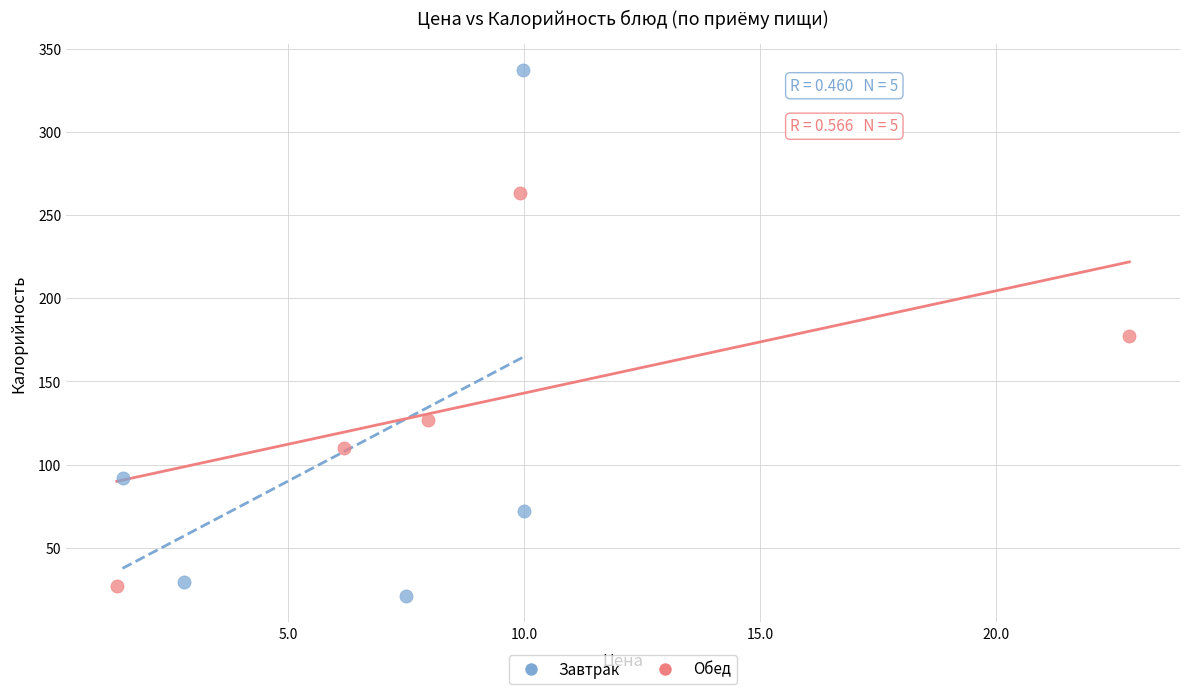

Which series reaches the maximum Y coordinate?

Завтрак